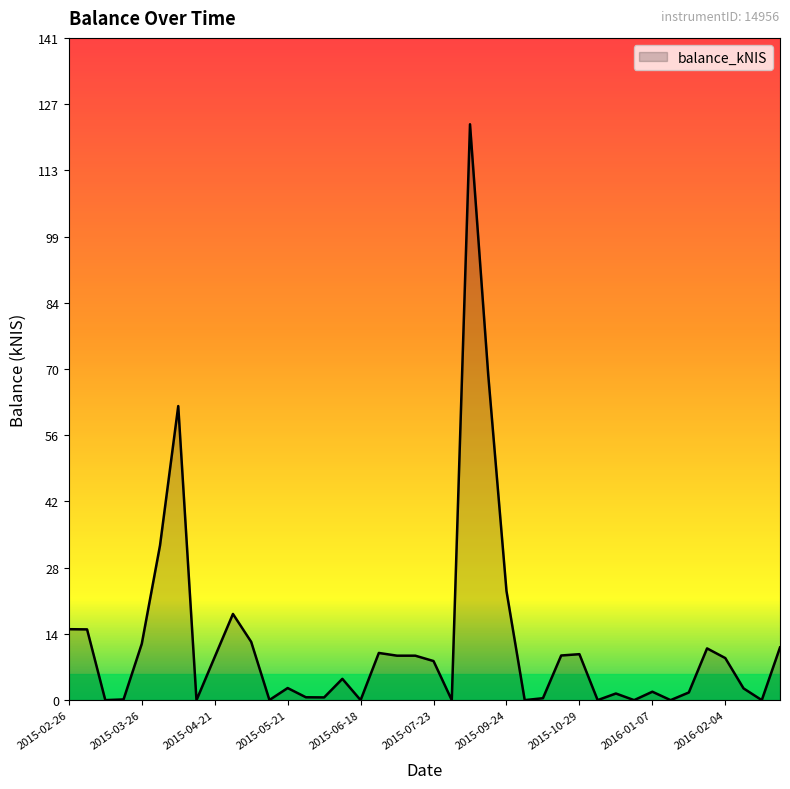

What is the greatest value displayed?

122.4